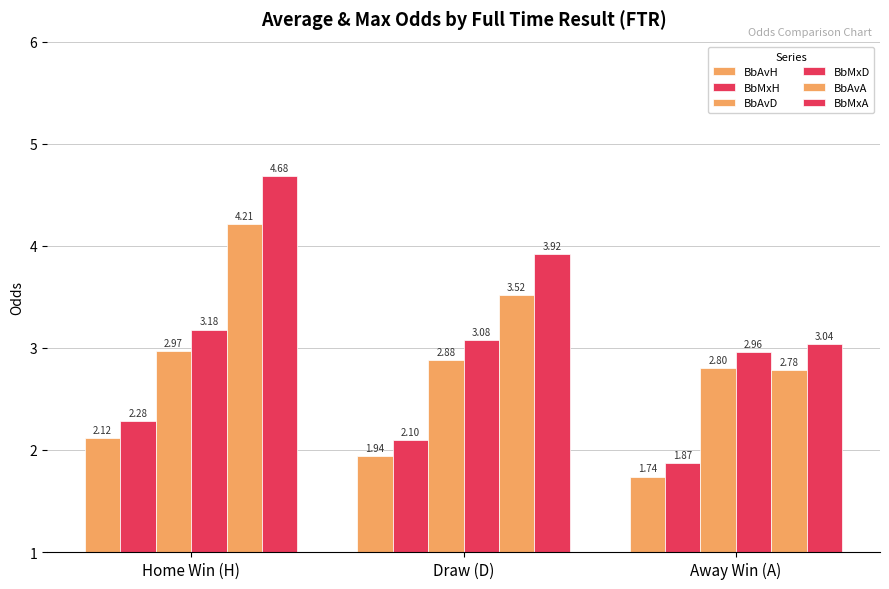

Reading right to left, what are all the values shown in this chart?

BbAvH: 1.7	1.9	2.1
BbMxH: 1.9	2.1	2.3
BbAvD: 2.8	2.9	3.0
BbMxD: 3.0	3.1	3.2
BbAvA: 2.8	3.5	4.2
BbMxA: 3.0	3.9	4.7